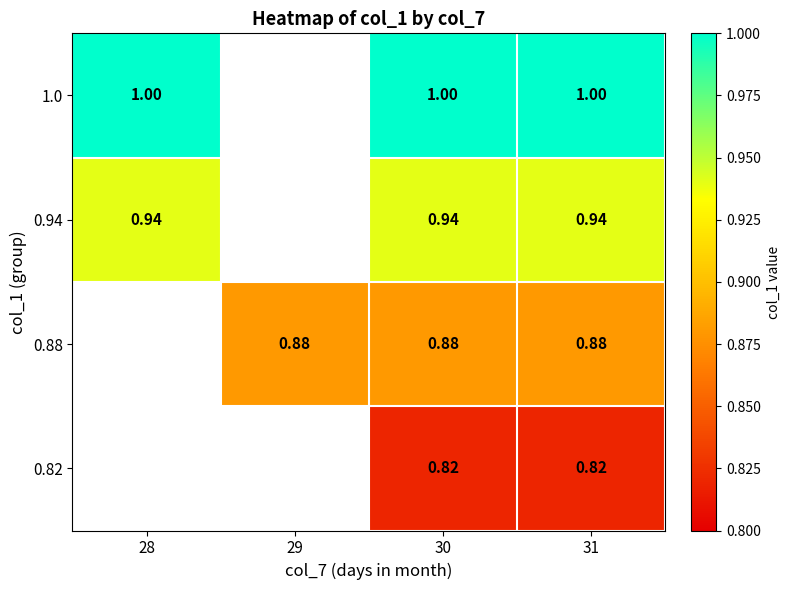

Is the value of 0.82 at 31 greater than the value of 0.88 at 31?

No